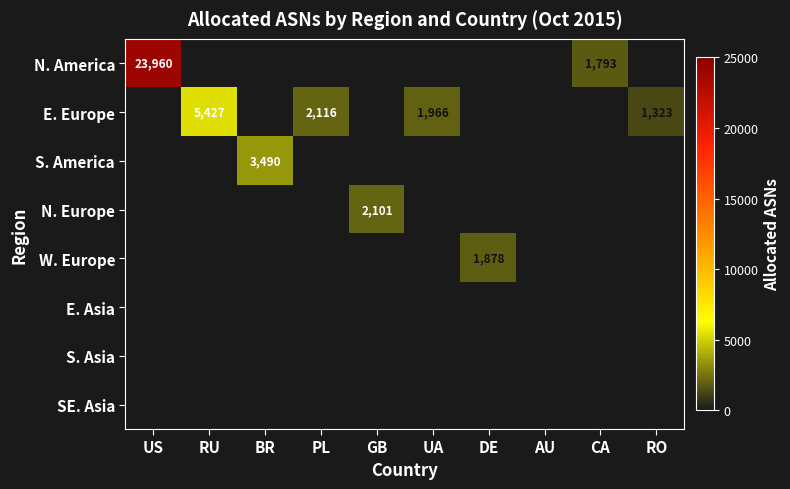

Is it true that W. Europe equals 574 at DE?

False